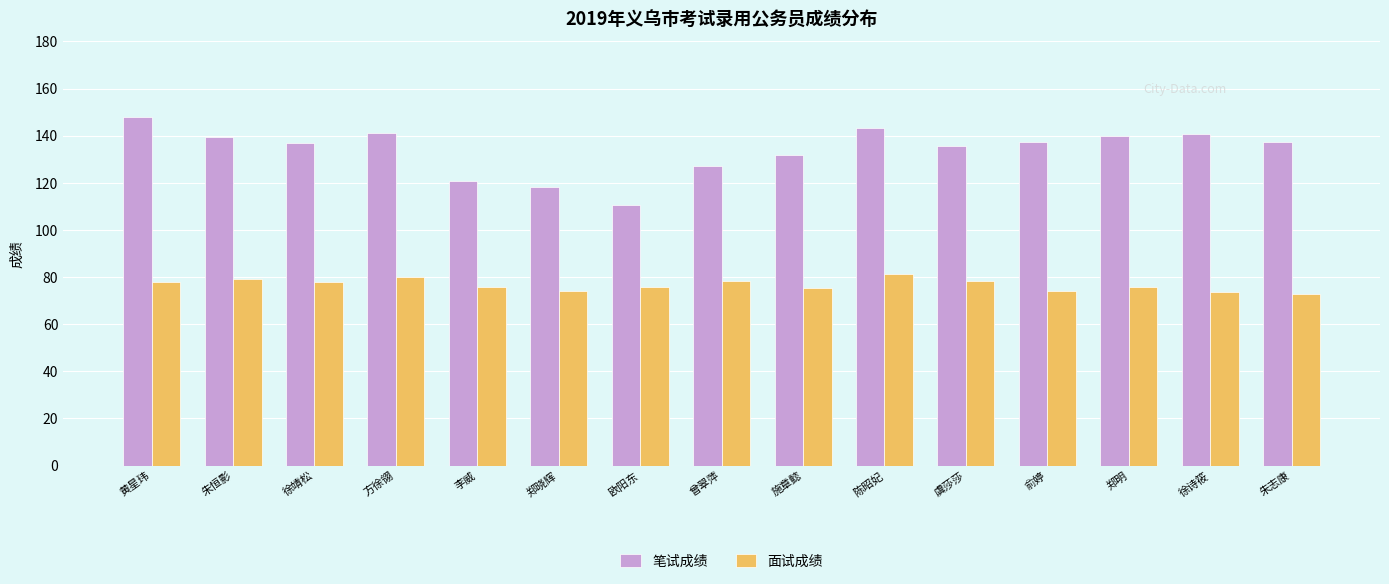

True or false: 笔试成绩 has a value of 137.5 at 朱志康.

True